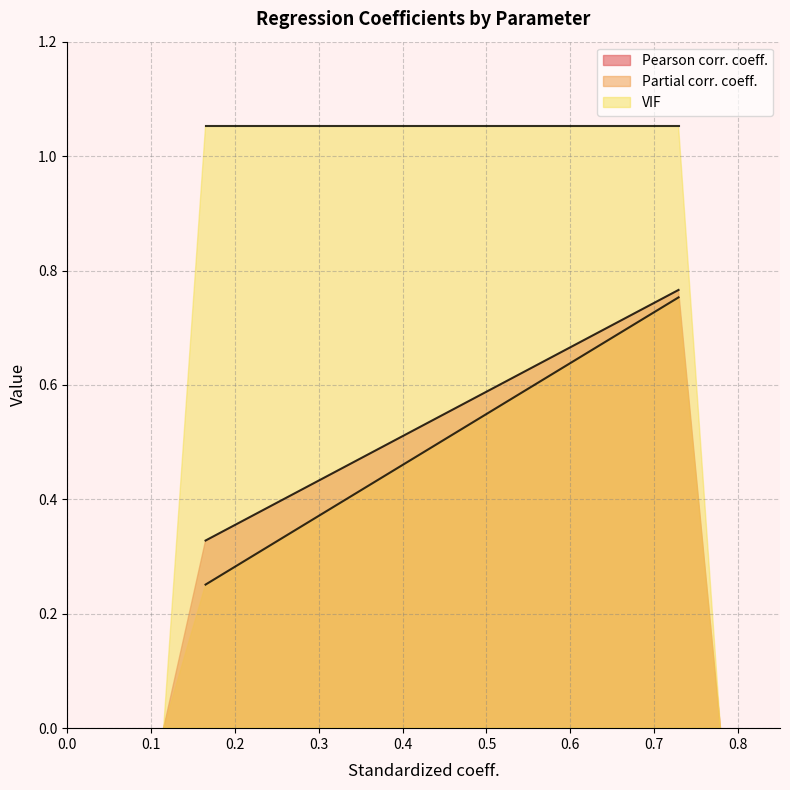

How many categories are shown in the chart?

2